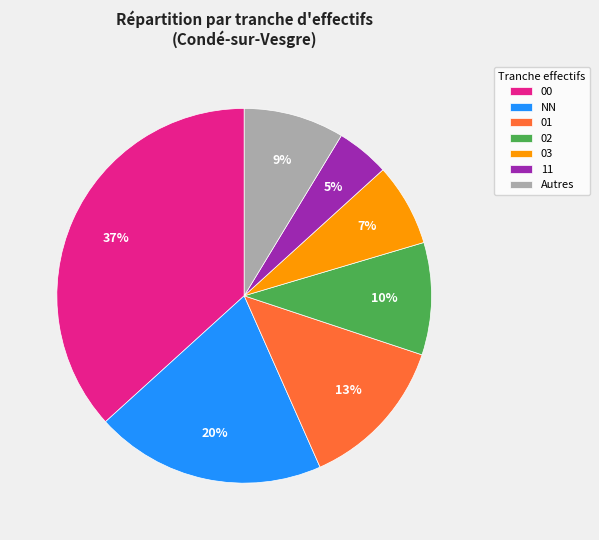

Approximately how many times larger is the value at 02 compared to Autres?

1.1